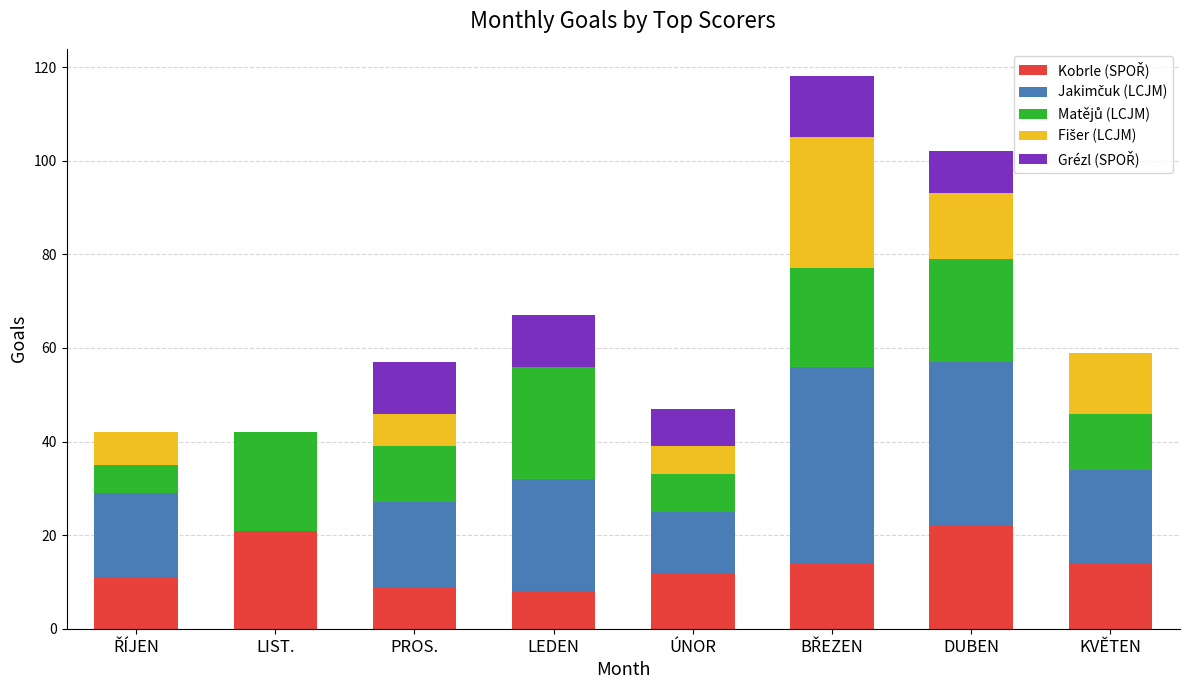

What is the total value across all series at PROS.?

57